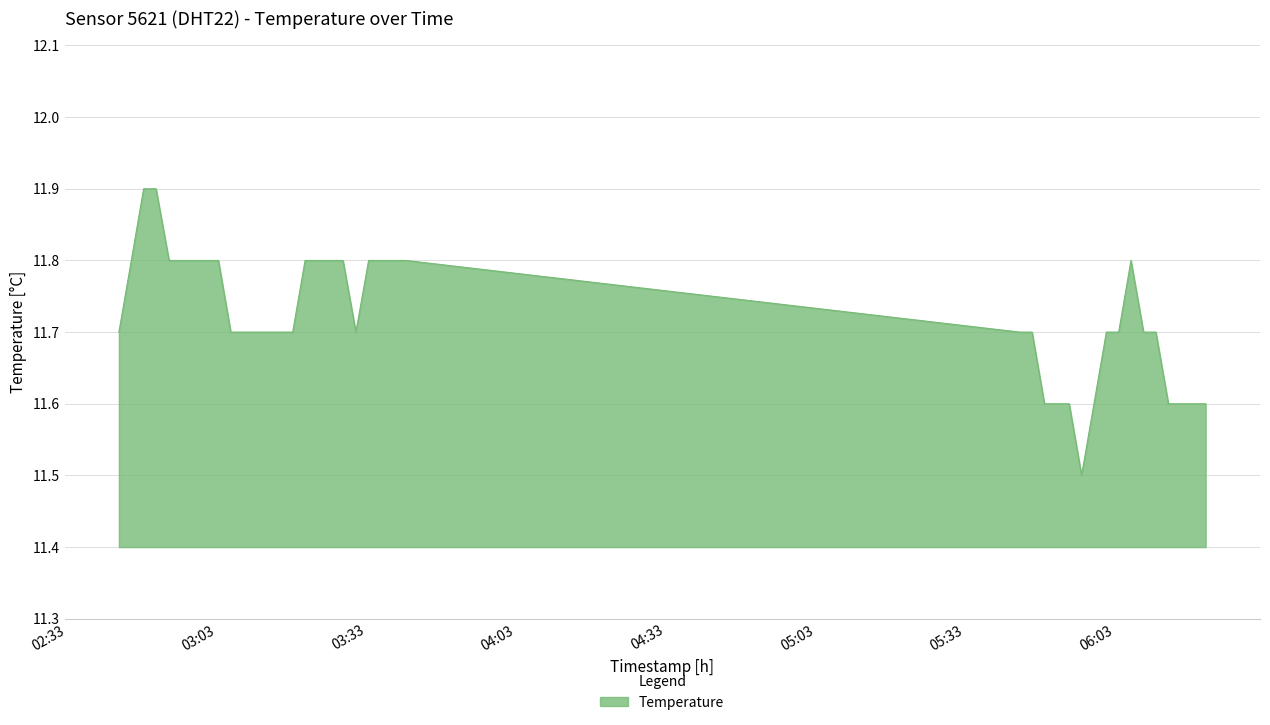

What is the maximum value shown in the chart?

11.9